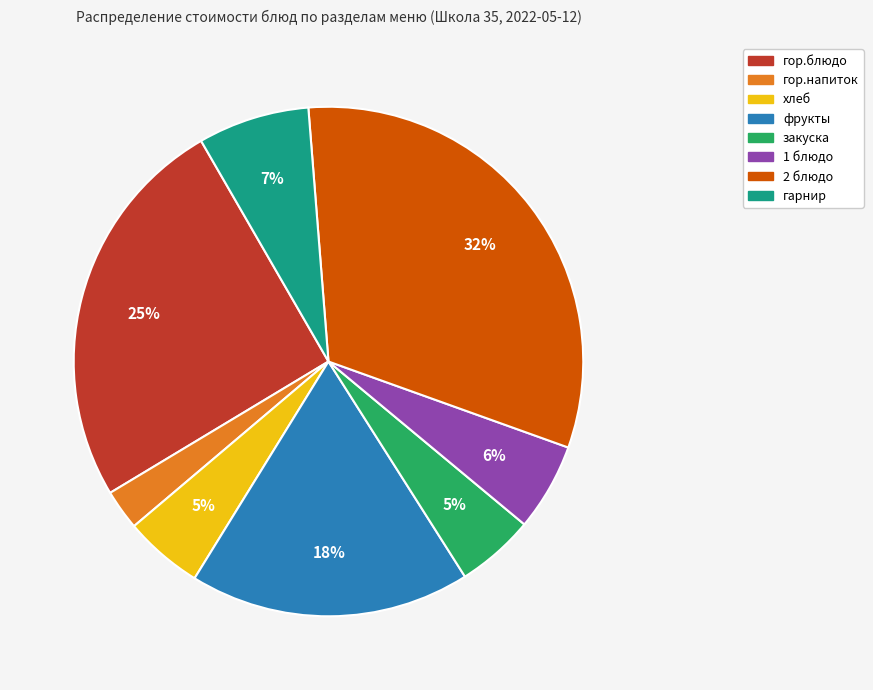

To the nearest percent, what is the average slice percentage?

12%